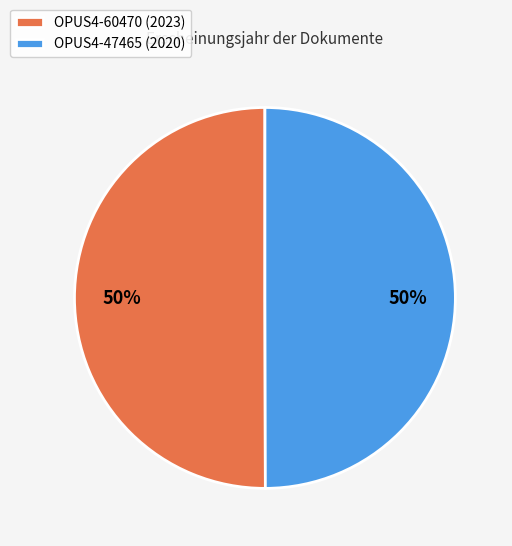

Do OPUS4-47465 (2020) and OPUS4-60470 (2023) together represent more than half of the pie?

Yes